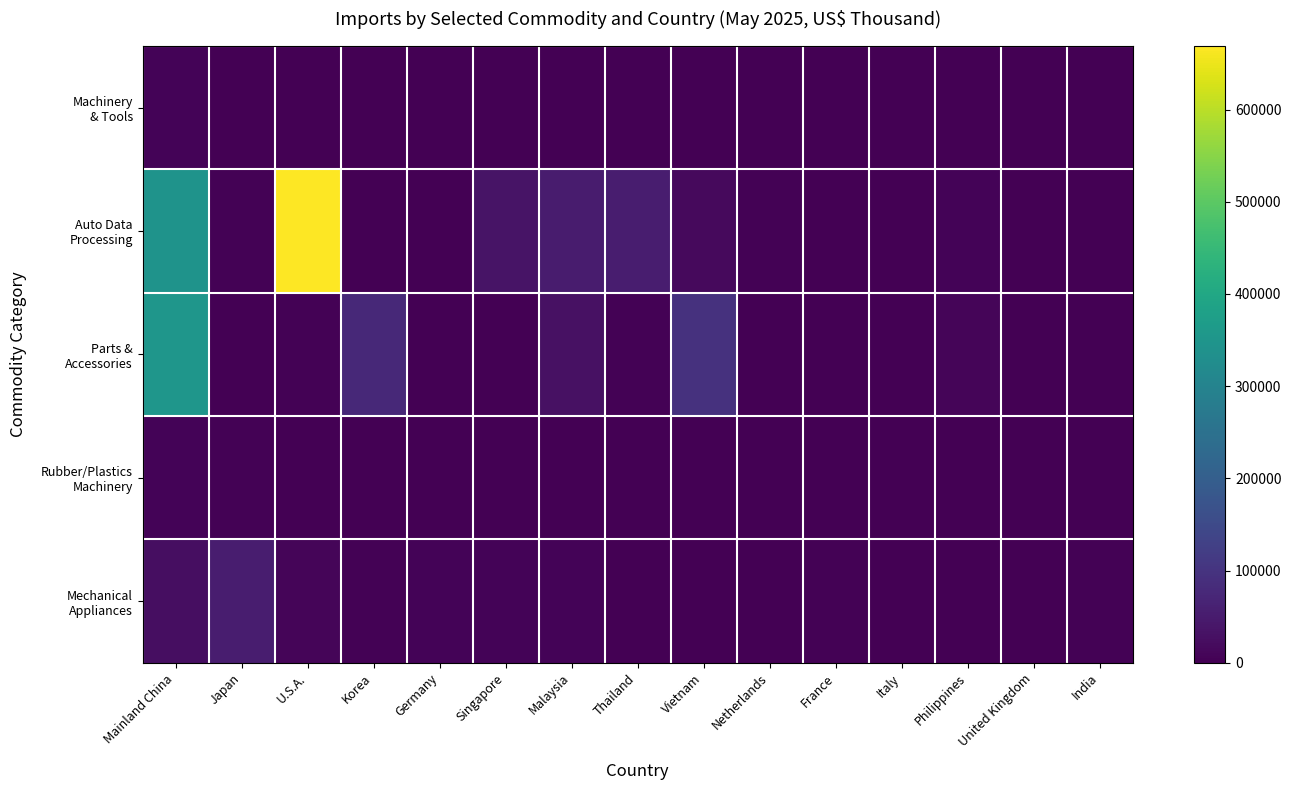

List the series in order of their peak value, lowest first.

Rubber/Plastics Machinery, Machinery & Tools, Mechanical Appliances, Parts & Accessories, Auto Data Processing